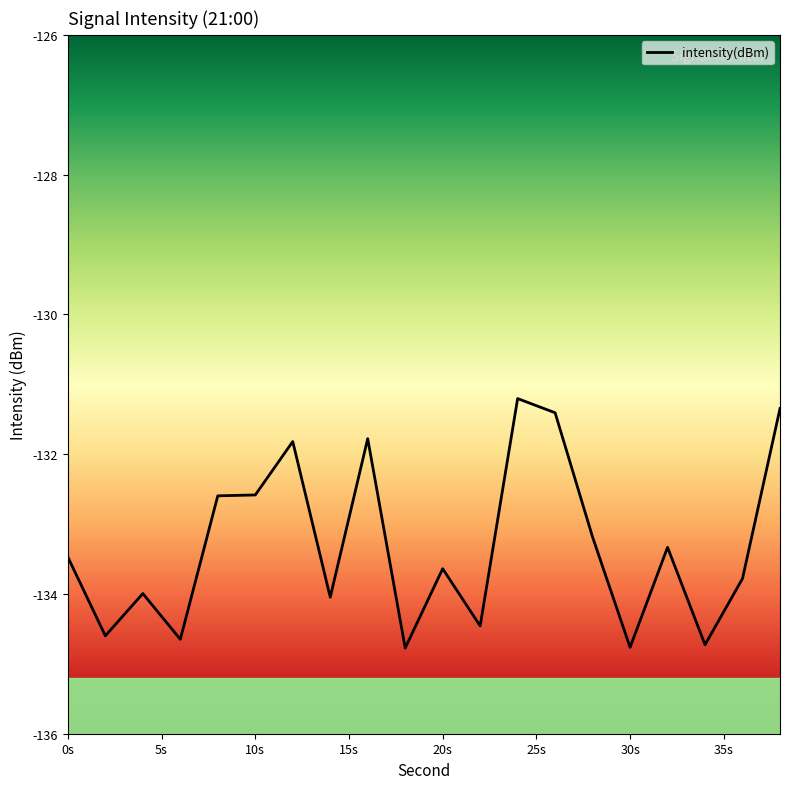

What is the difference between the maximum and minimum values?

3.6